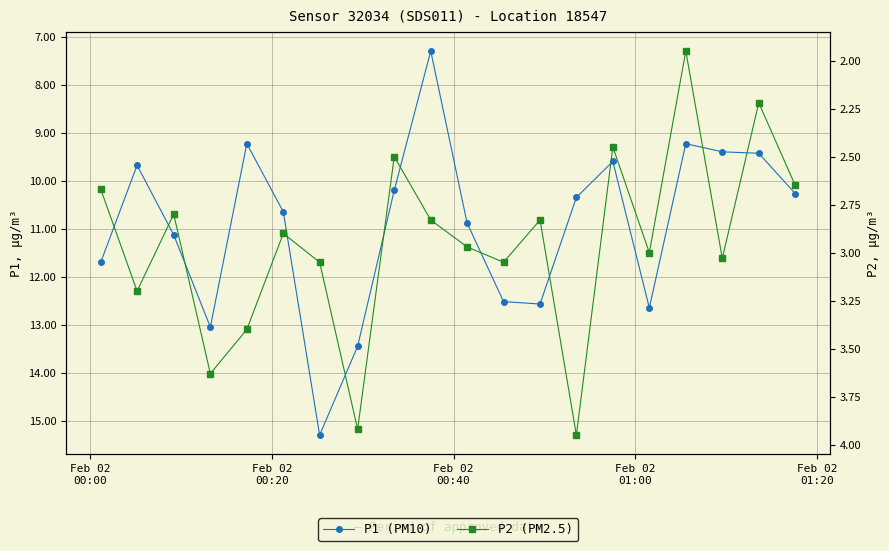

At how many categories does at least one series exceed 14?

1